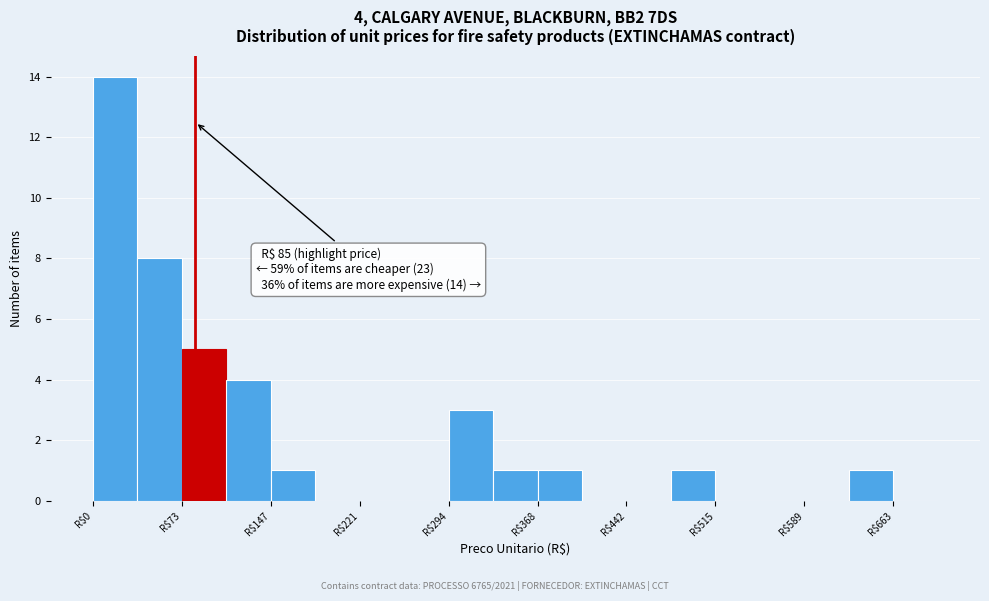

Around what value on the x-axis is the tallest bar? Give the approximate position of its centre, as read against the axis.

20